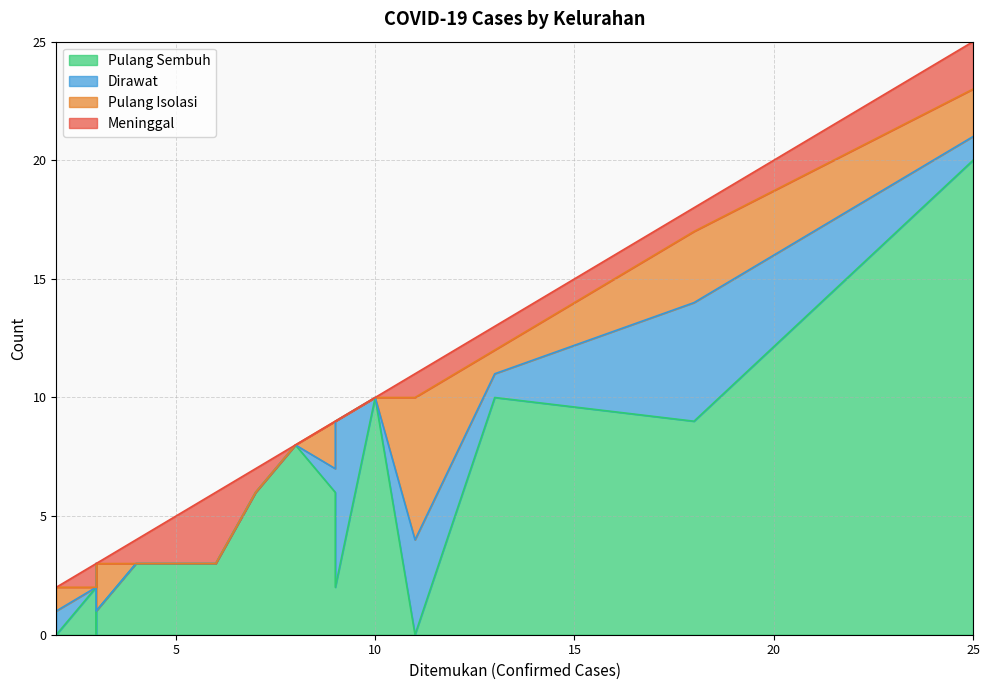

What is the maximum value for Dirawat?

7